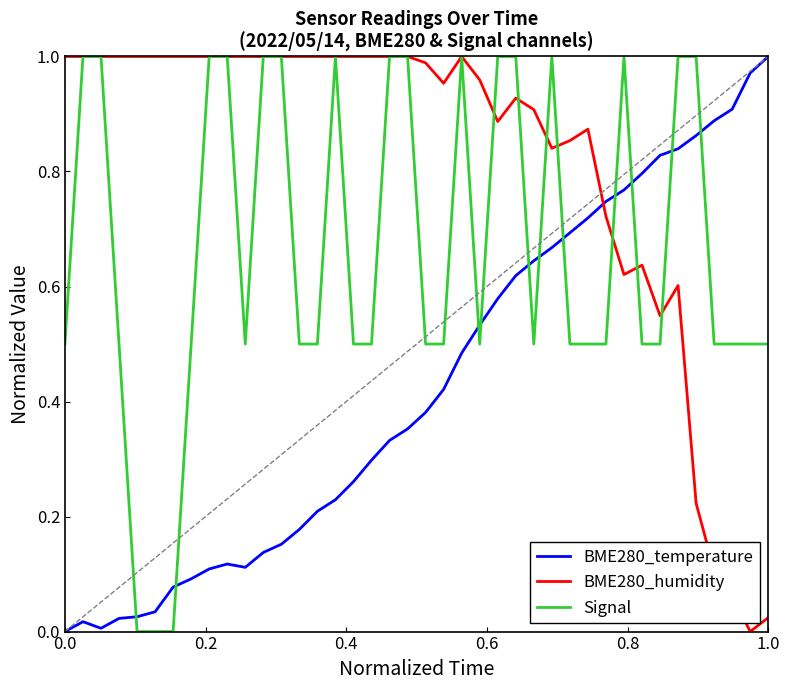

List the series in order of their overall mean, lowest first.

BME280_temperature, Signal, BME280_humidity